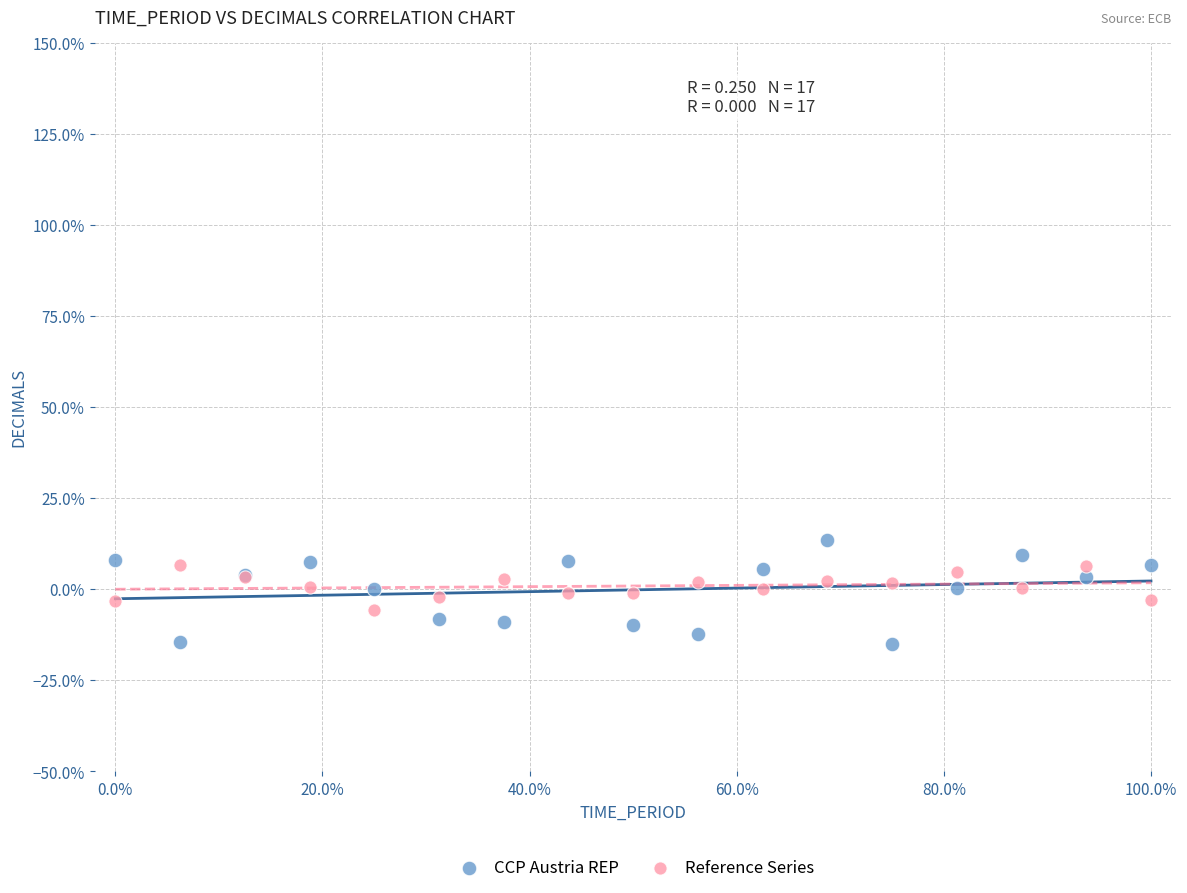

Which series contains the lowest Y value?

CCP Austria REP